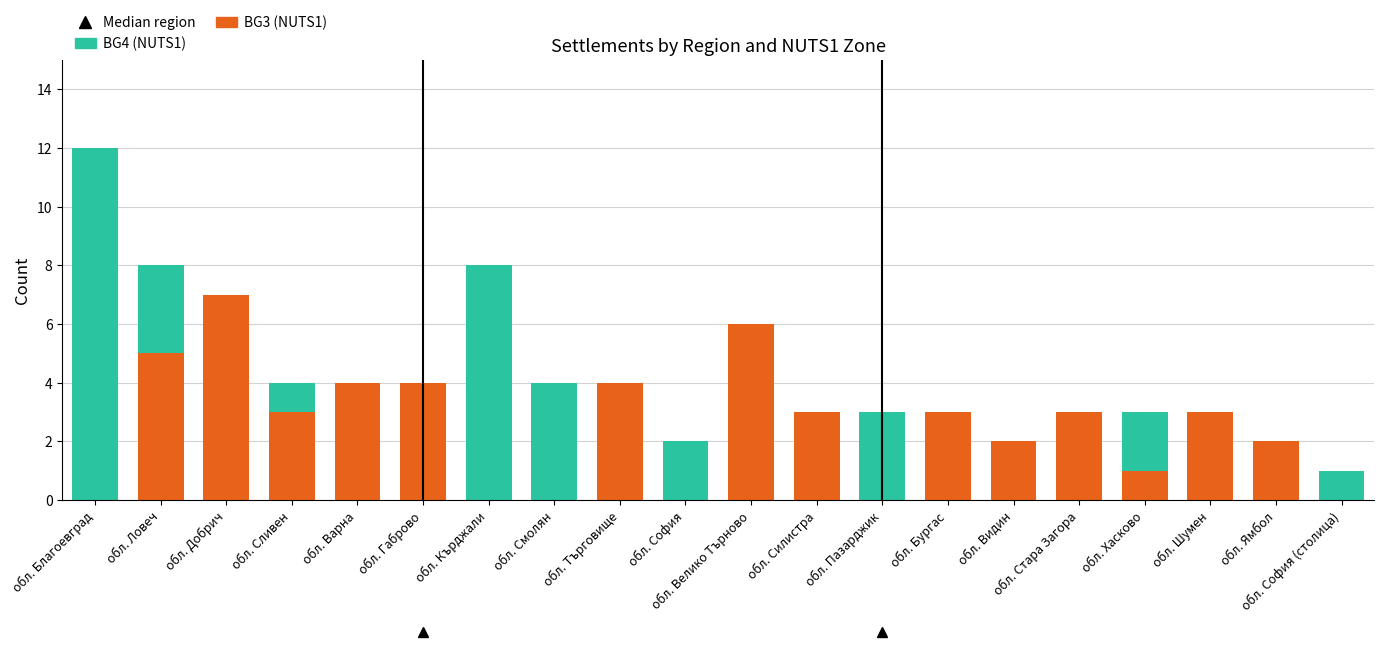

The value of BG3 (NUTS1) at обл. Габрово is 4. True or false?

True